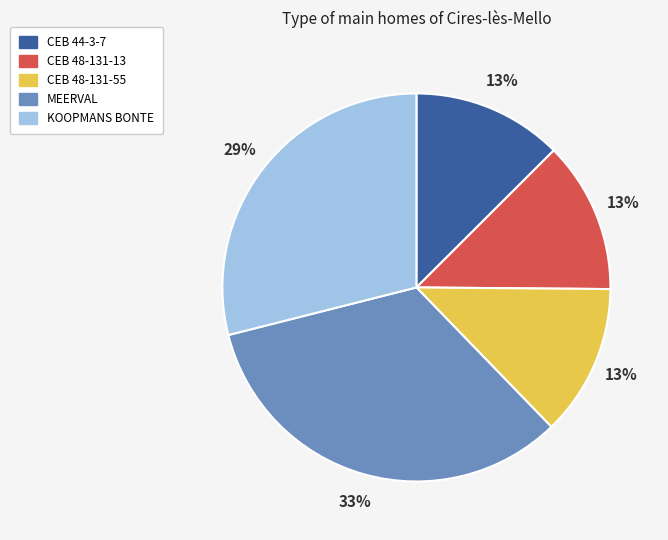

Count the number of slices in the pie.

5